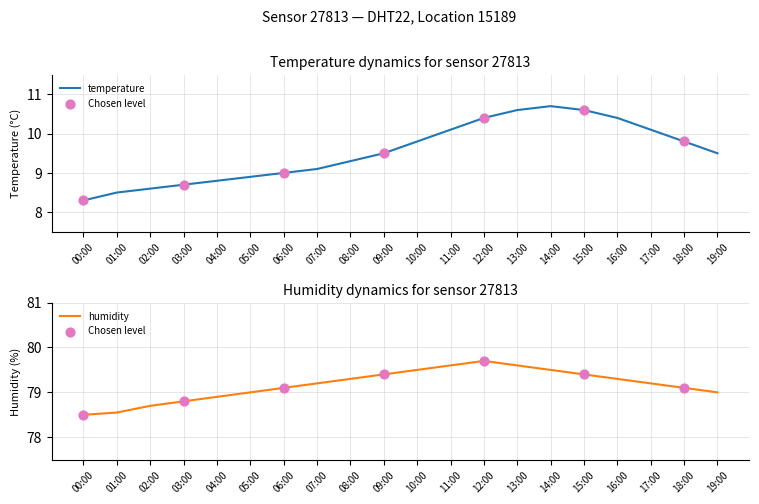

What are all the series names shown in the legend?

temperature, humidity